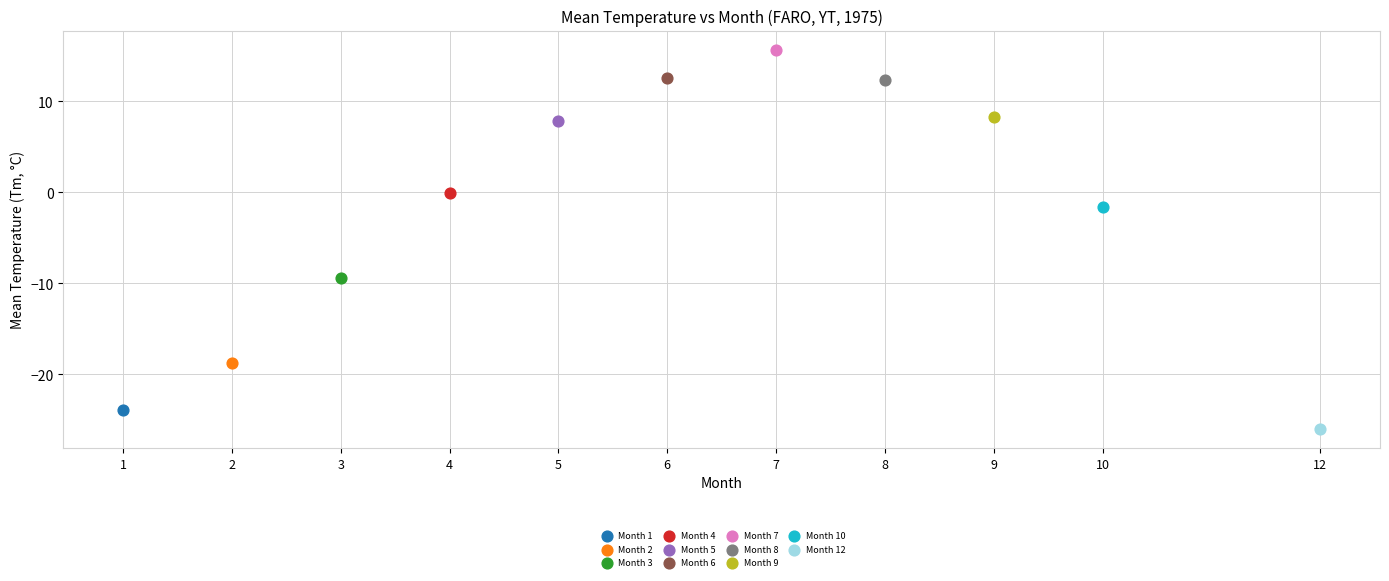

Which series reaches the maximum Y coordinate?

Month 7